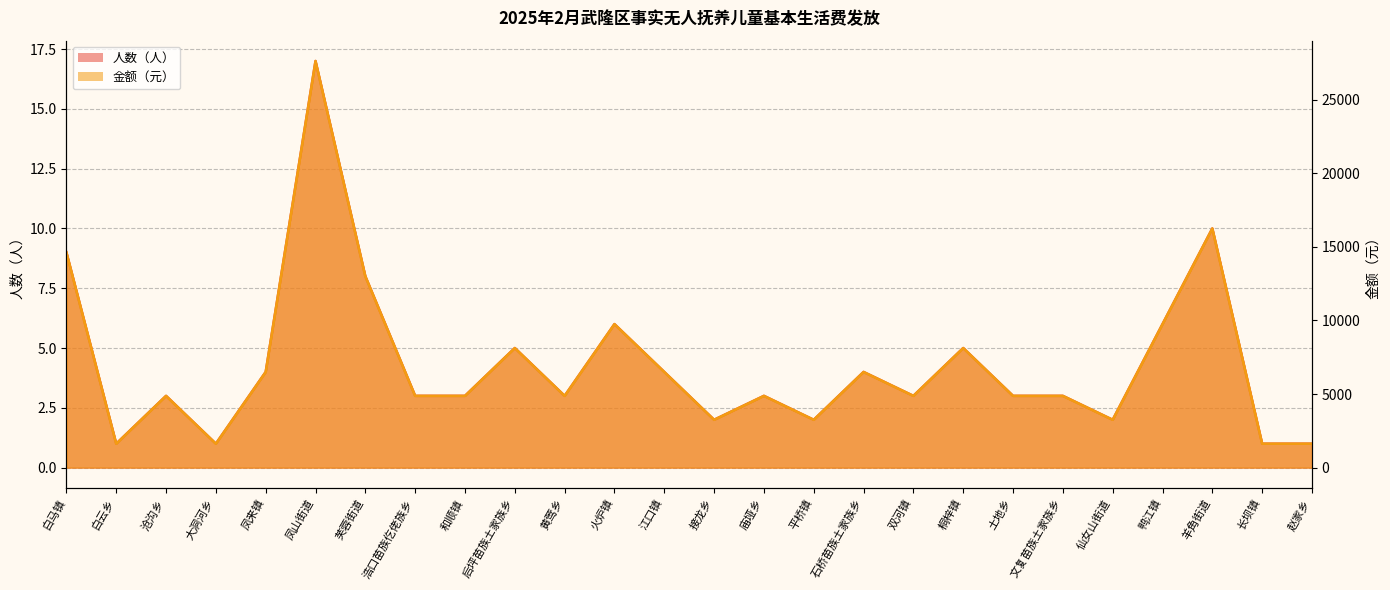

Does the chart have visible grid lines?

Yes